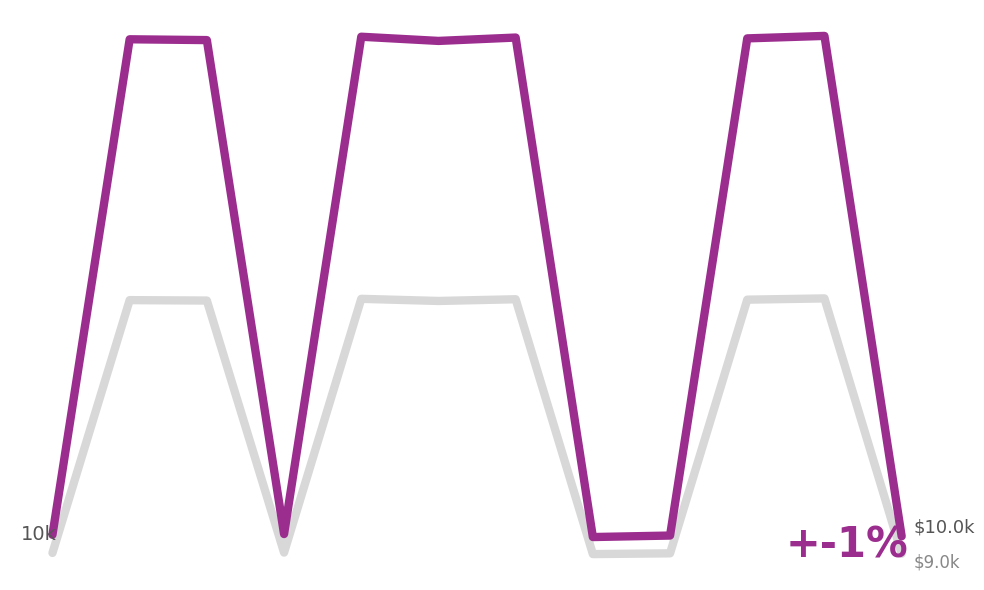

How many lines are shown in the chart?

2